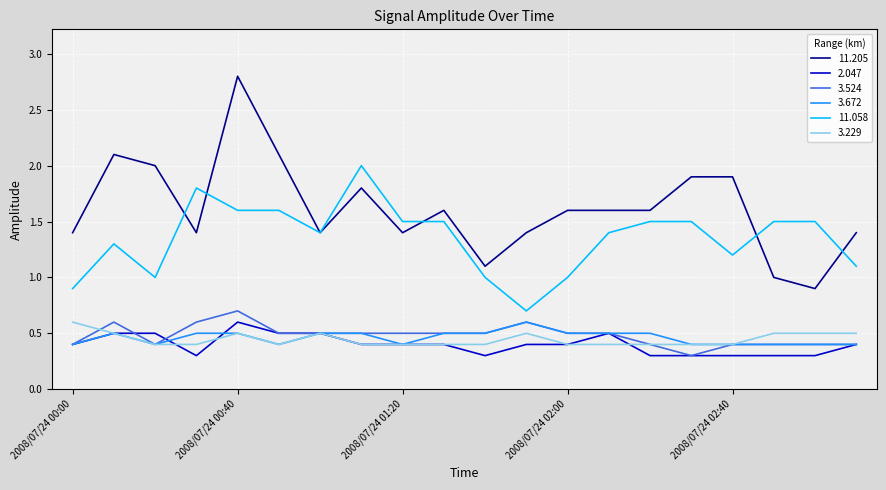

What is the minimum value for 11.205?

0.9